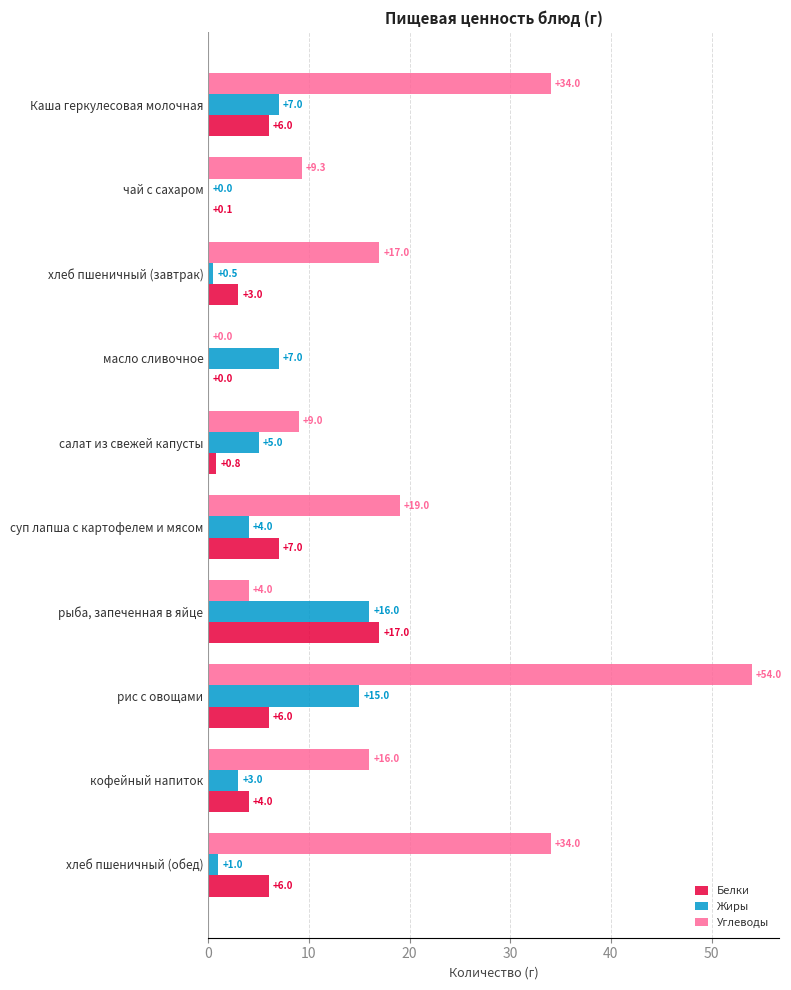

The Углеводы series shows 19.0 at суп лапша с картофелем и мясом. True or false?

True